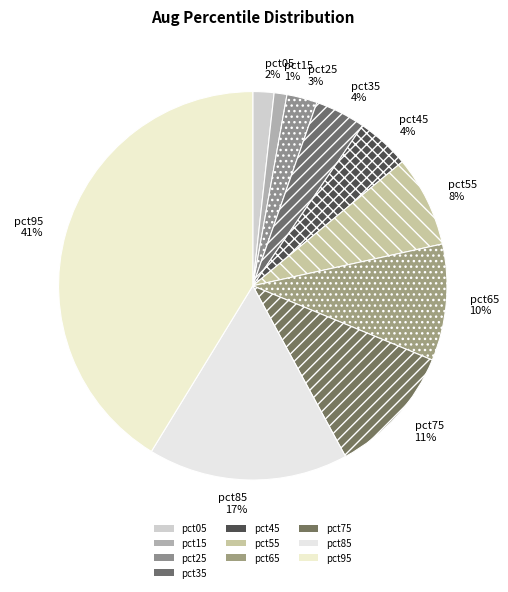

To the nearest percent, what is the combined percentage of pct95 41% and pct15 1%?

42%